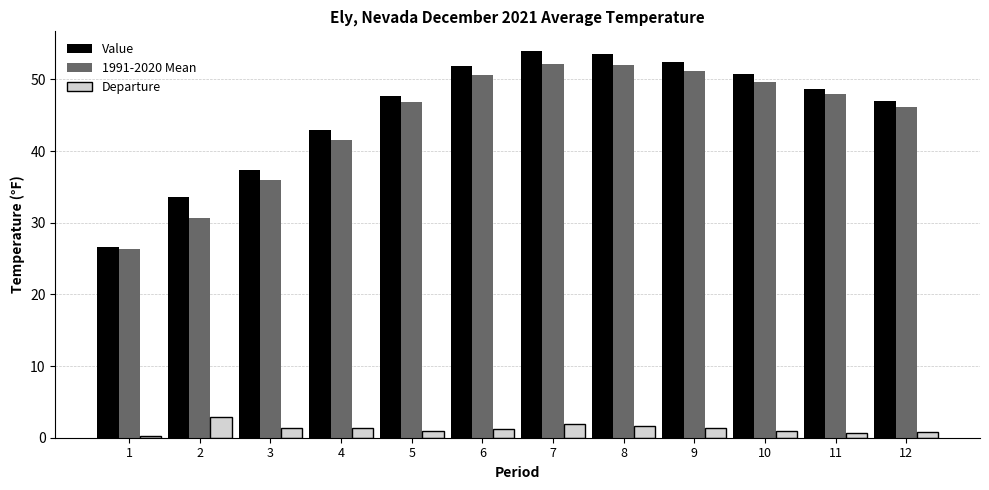

How many bars are there in each group?

3